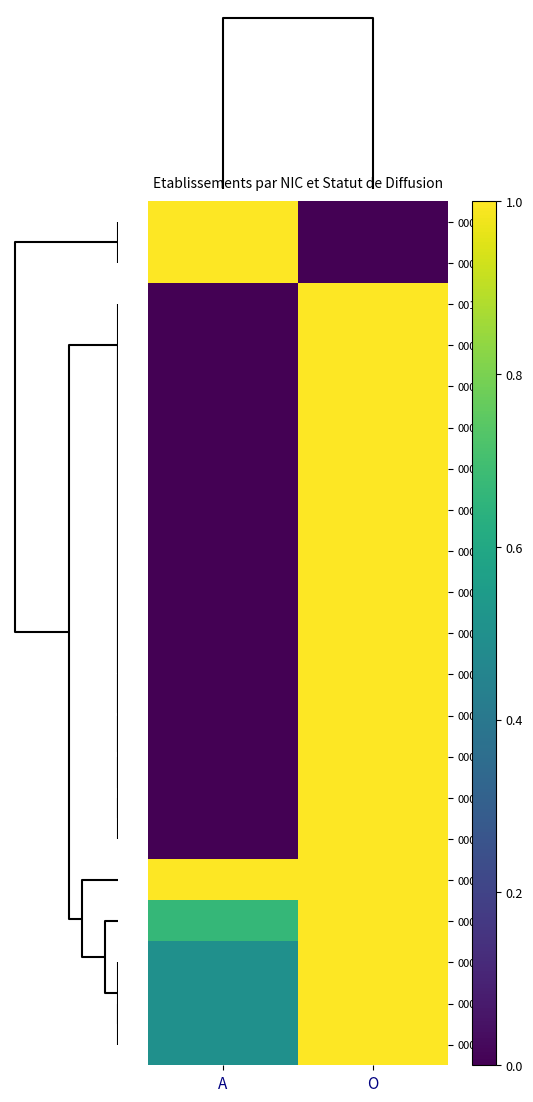

Reading left to right, extract all data points from this chart.

00022: A=1.0	O=0.0
00026: A=1.0	O=0.0
00140: A=0.0	O=1.0
00051: A=0.0	O=1.0
00038: A=0.0	O=1.0
00036: A=0.0	O=1.0
00033: A=0.0	O=1.0
00028: A=0.0	O=1.0
00027: A=0.0	O=1.0
00024: A=0.0	O=1.0
00019: A=0.0	O=1.0
00017: A=0.0	O=1.0
00015: A=0.0	O=1.0
00014: A=0.0	O=1.0
00010: A=0.0	O=1.0
00011: A=0.0	O=1.0
00020: A=1.0	O=1.0
00012: A=0.7	O=1.0
00025: A=0.5	O=1.0
00013: A=0.5	O=1.0
00018: A=0.5	O=1.0